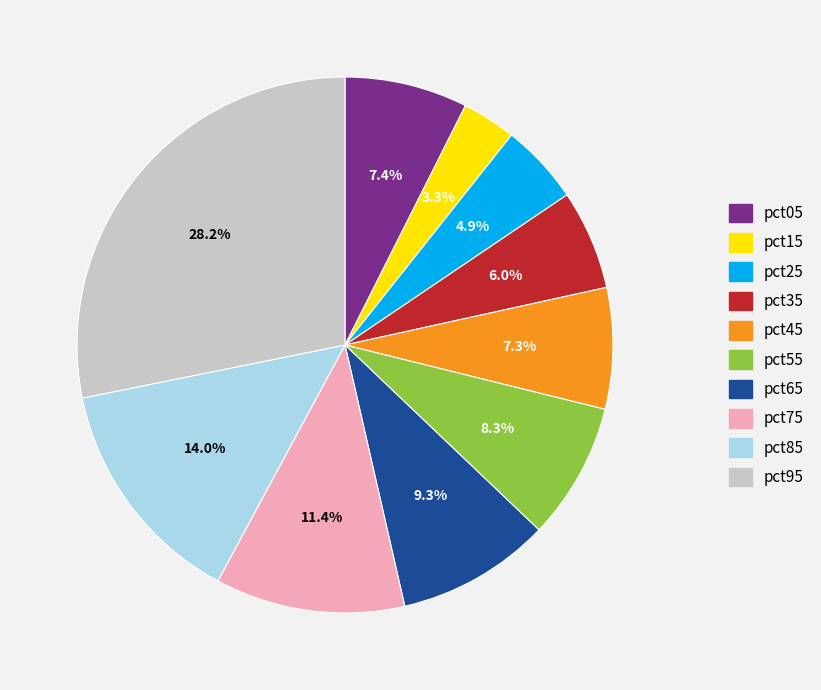

What percentage is the pct15 slice, to the nearest percent?

3%